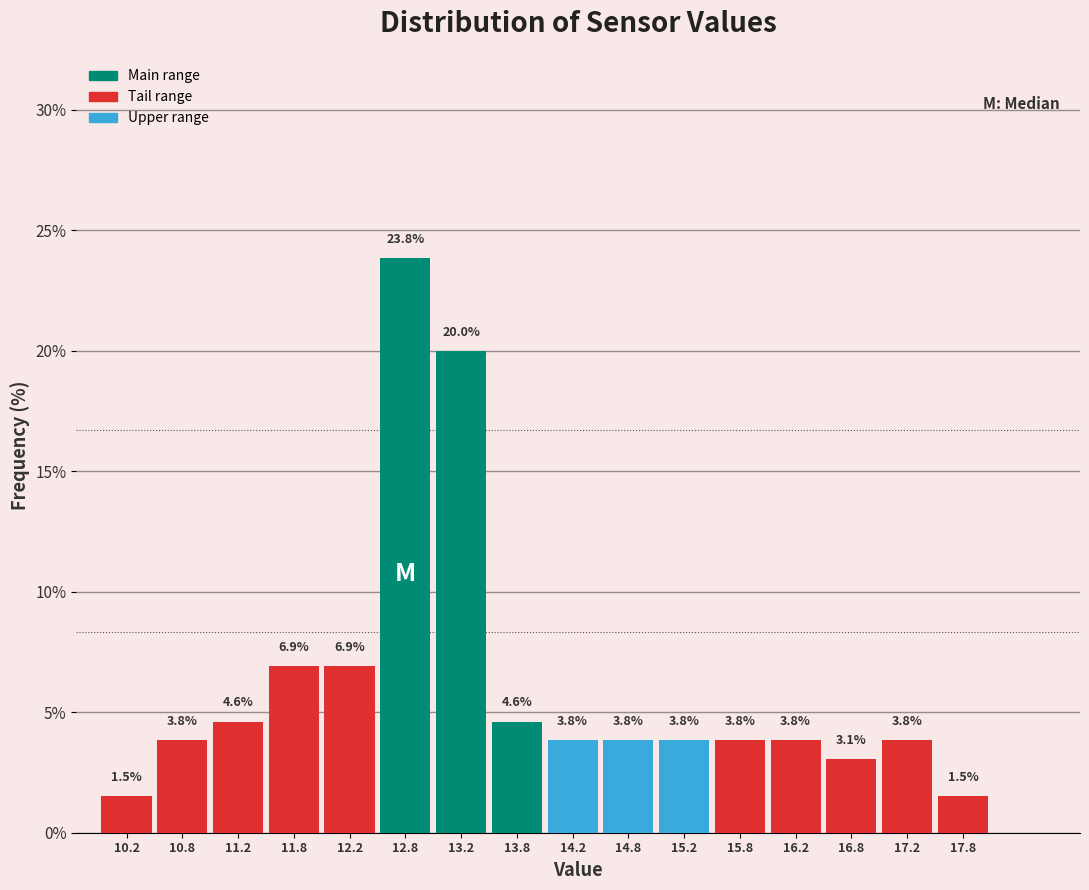

Over which range of the x-axis is the bar tallest?

12.5 to 13.0